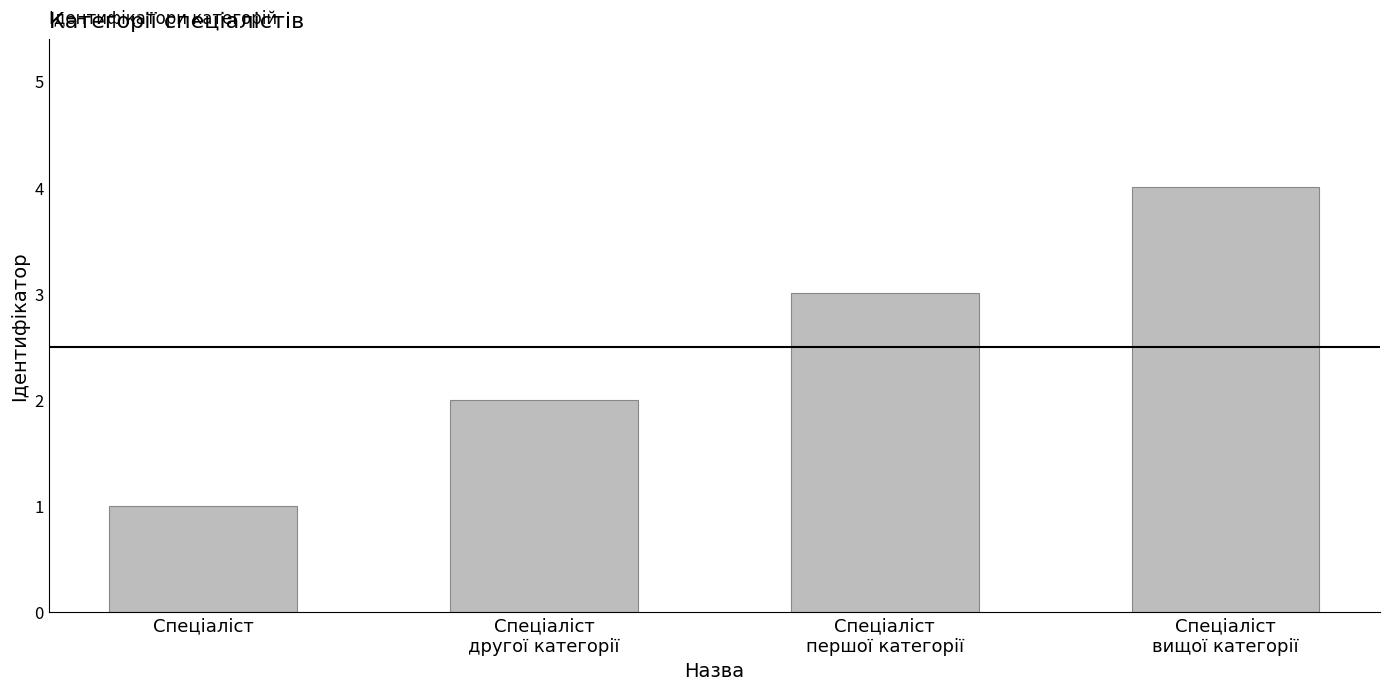

What is the label of the 2nd bar from the right?

Спеціаліст
першої категорії